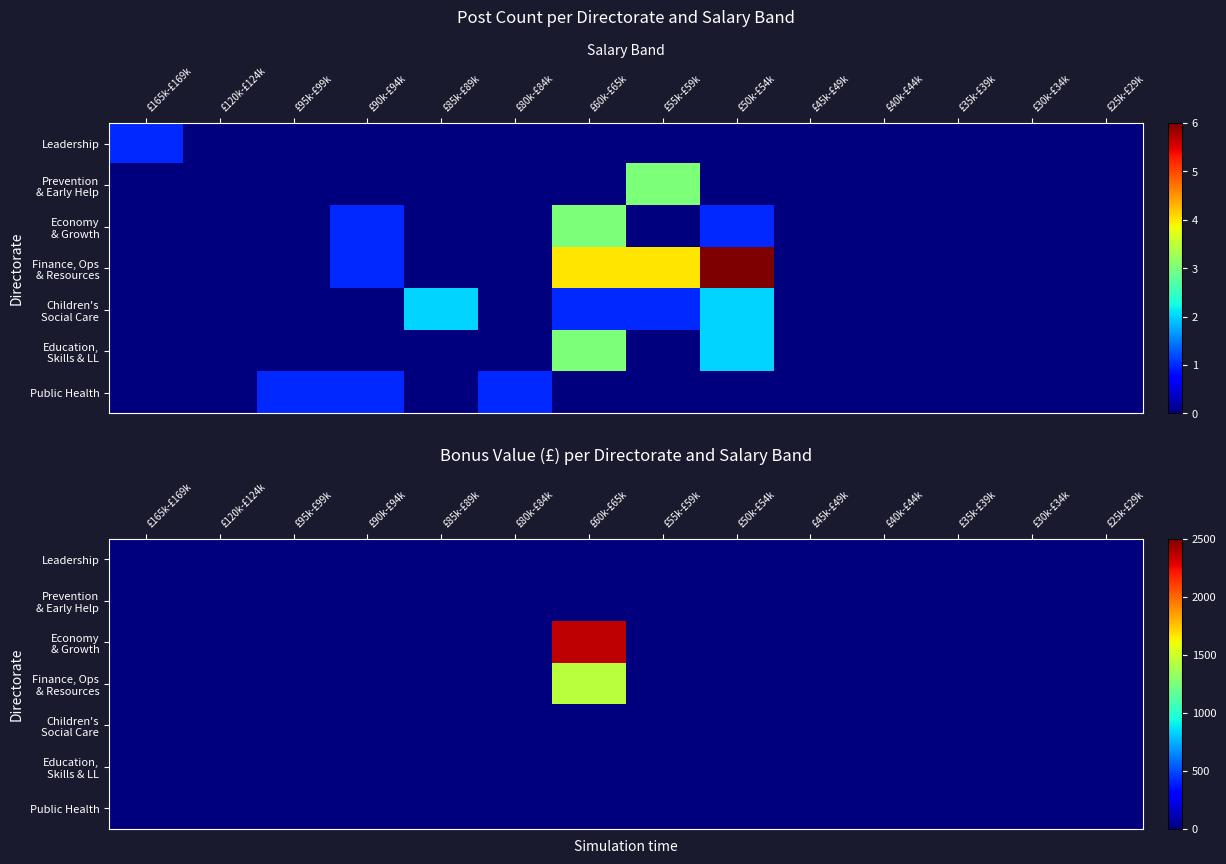

The Finance, Ops & Resources series shows -577.0 at £95k-£99k. True or false?

False